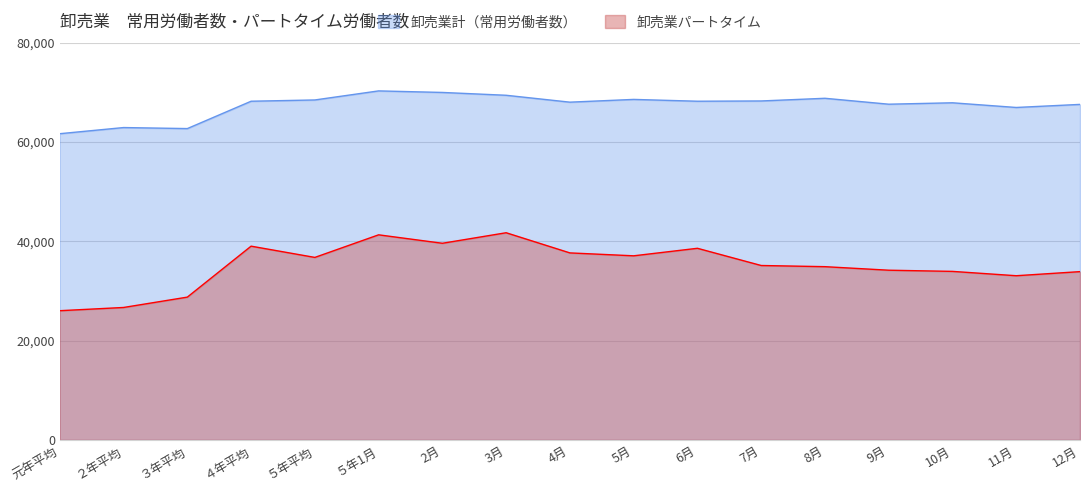

What are all the series names shown in the legend?

卸売業計（常用労働者数）, 卸売業パートタイム